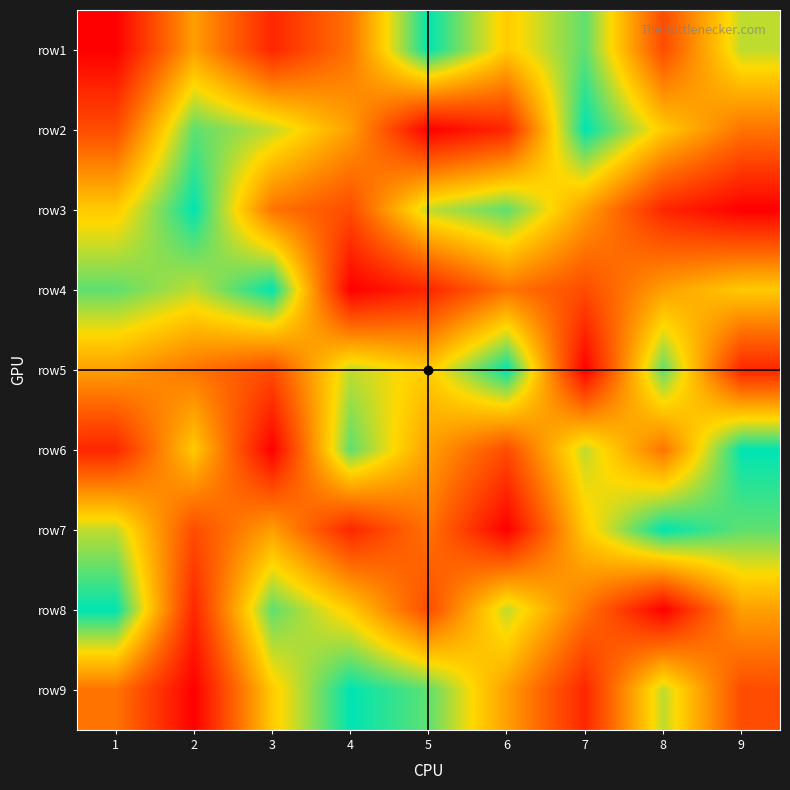

Reading left to right, transcribe all the data shown in this chart.

row1: 1=1	2=5	3=2	4=4	5=9	6=6	7=8	8=3	9=7
row2: 1=3	2=8	3=7	4=5	5=1	6=2	7=9	8=6	9=4
row3: 1=6	2=9	3=4	4=3	5=7	6=8	7=5	8=2	9=1
row4: 1=8	2=7	3=9	4=1	5=2	6=4	7=3	8=5	9=6
row5: 1=5	2=4	3=3	4=7	5=6	6=9	7=1	8=8	9=2
row6: 1=2	2=6	3=1	4=8	5=5	6=3	7=7	8=4	9=9
row7: 1=7	2=3	3=5	4=2	5=4	6=1	7=6	8=9	9=8
row8: 1=9	2=2	3=8	4=6	5=3	6=7	7=4	8=1	9=5
row9: 1=4	2=1	3=6	4=9	5=8	6=5	7=2	8=7	9=3